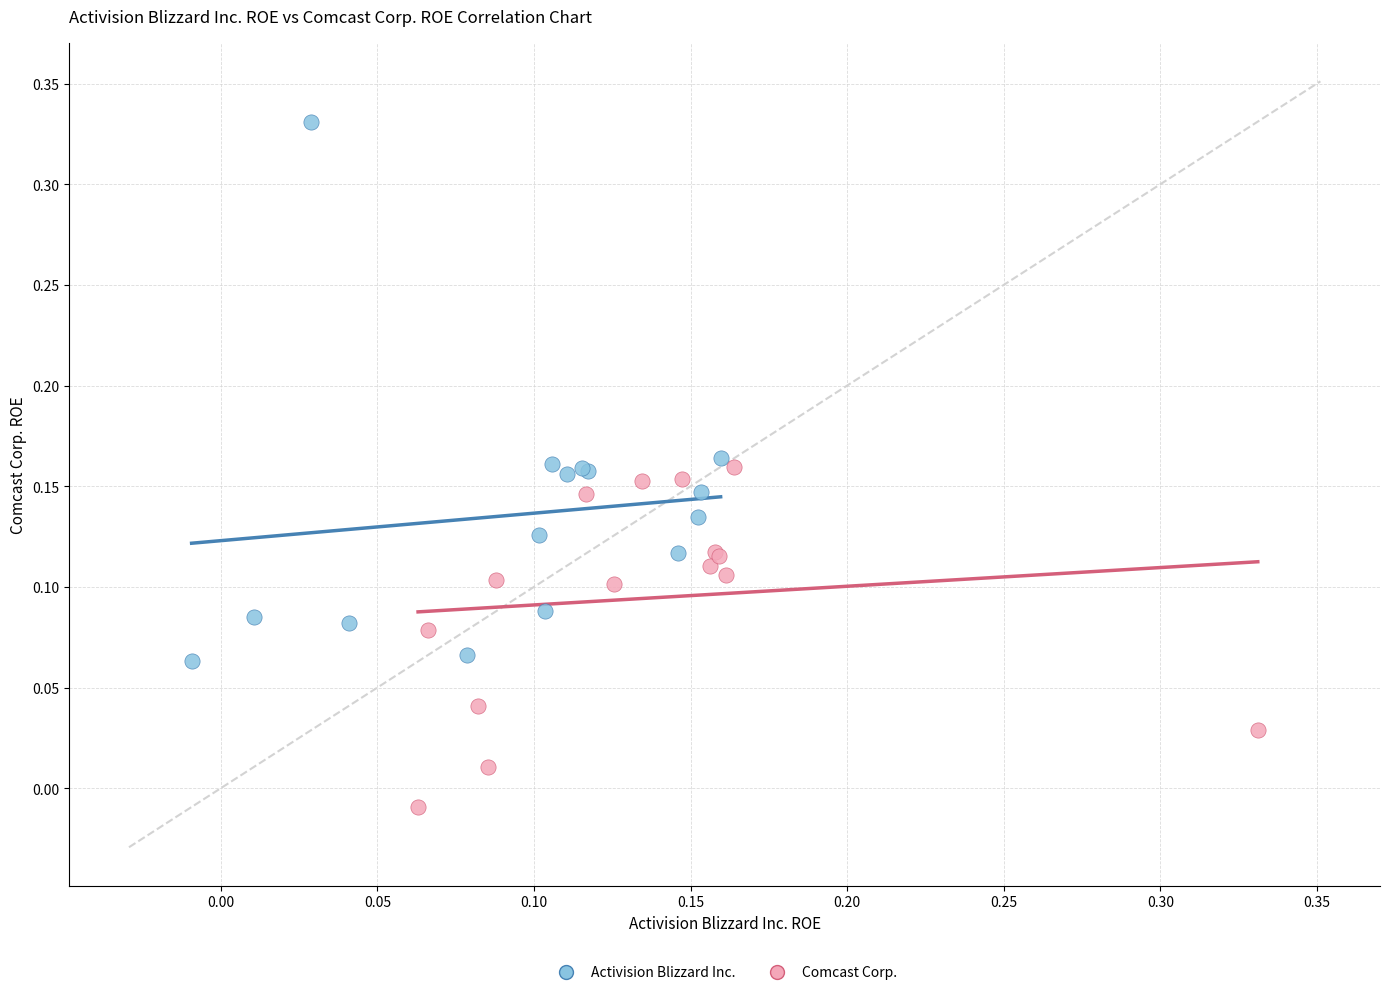

Which series reaches the minimum Y coordinate?

Comcast Corp.